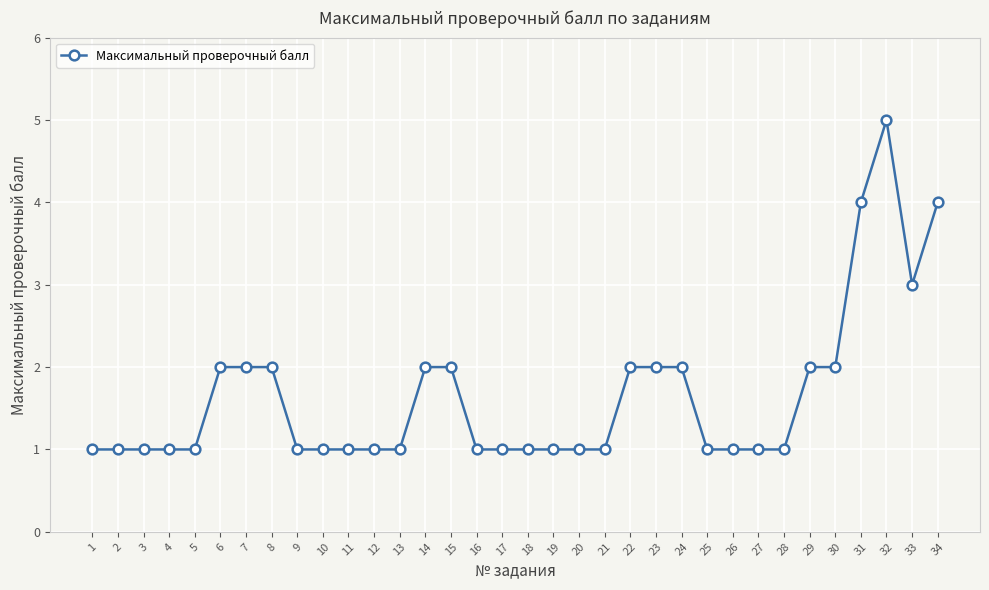

The value at 12 is 1. True or false?

True